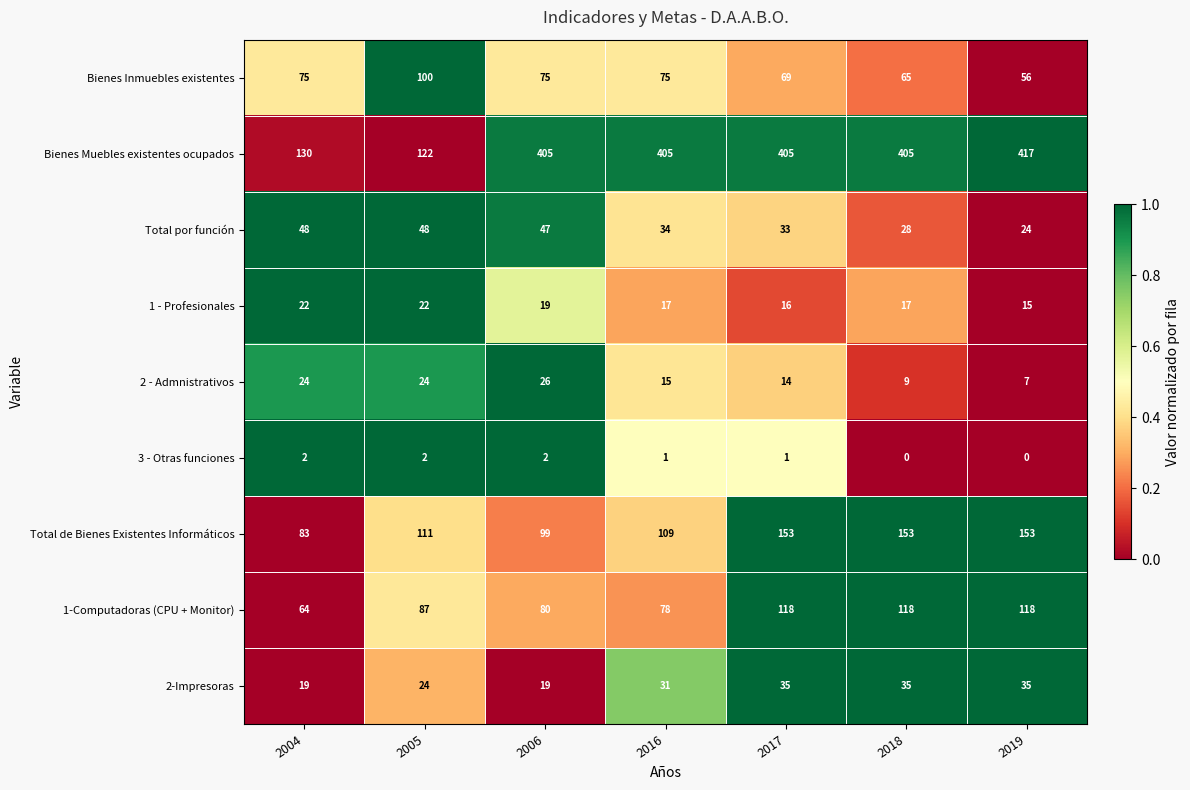

Rank the series at 2018 from lowest to highest value.

3 - Otras funciones, 2 - Admnistrativos, 1 - Profesionales, Total por función, 2-Impresoras, Bienes Inmuebles existentes, 1-Computadoras (CPU + Monitor), Total de Bienes Existentes Informáticos, Bienes Muebles existentes ocupados